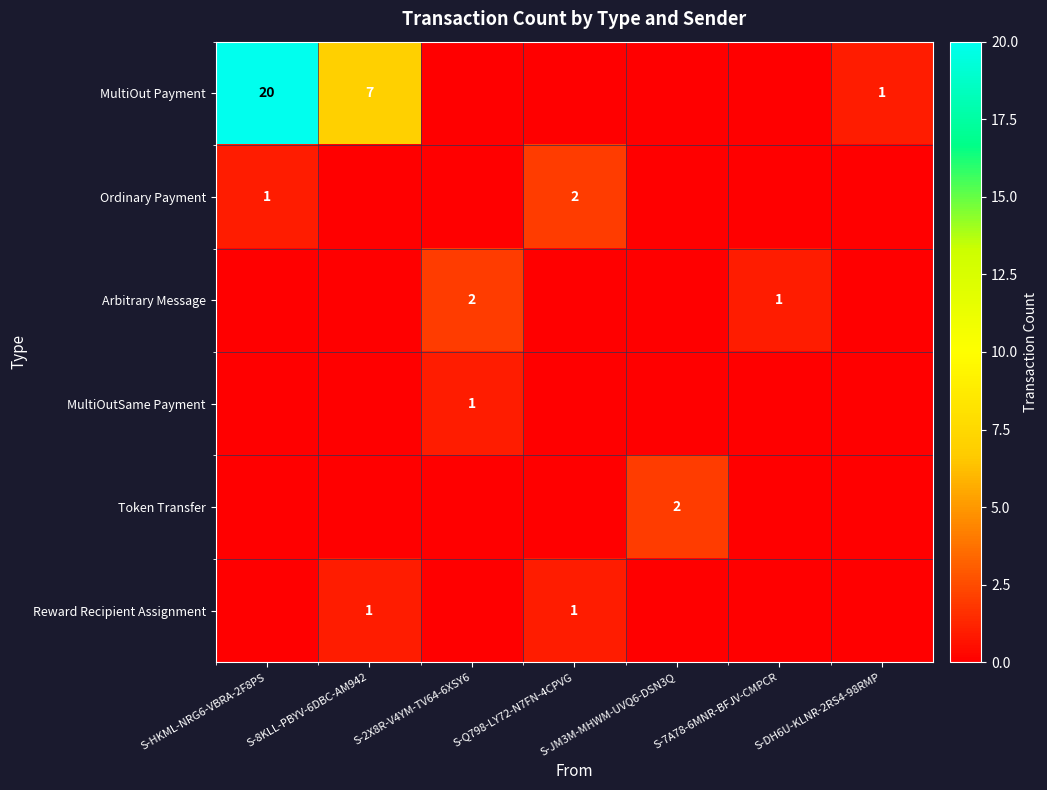

What is the difference between the maximum and second lowest values in the Arbitrary Message series?

2